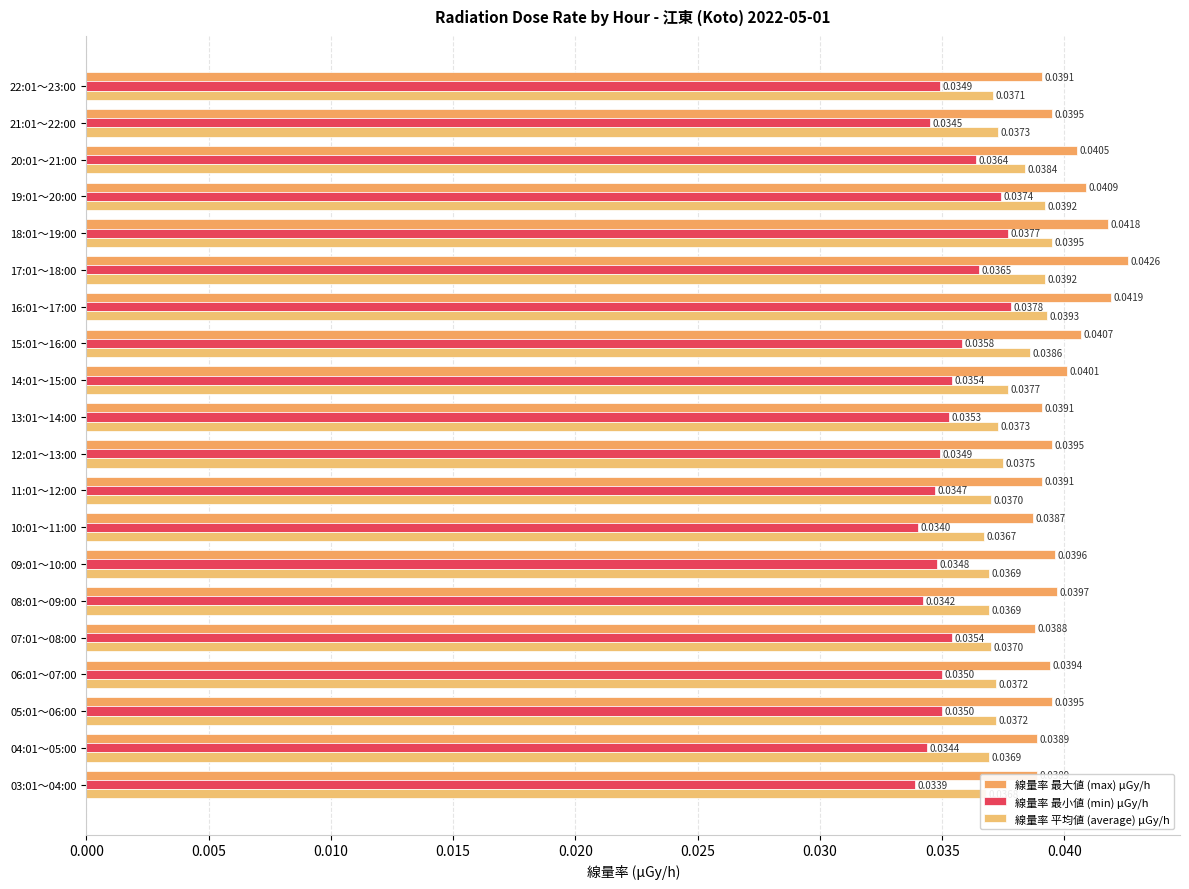

At which label does 線量率 平均値 (average) μGy/h reach its peak?

18:01～19:00